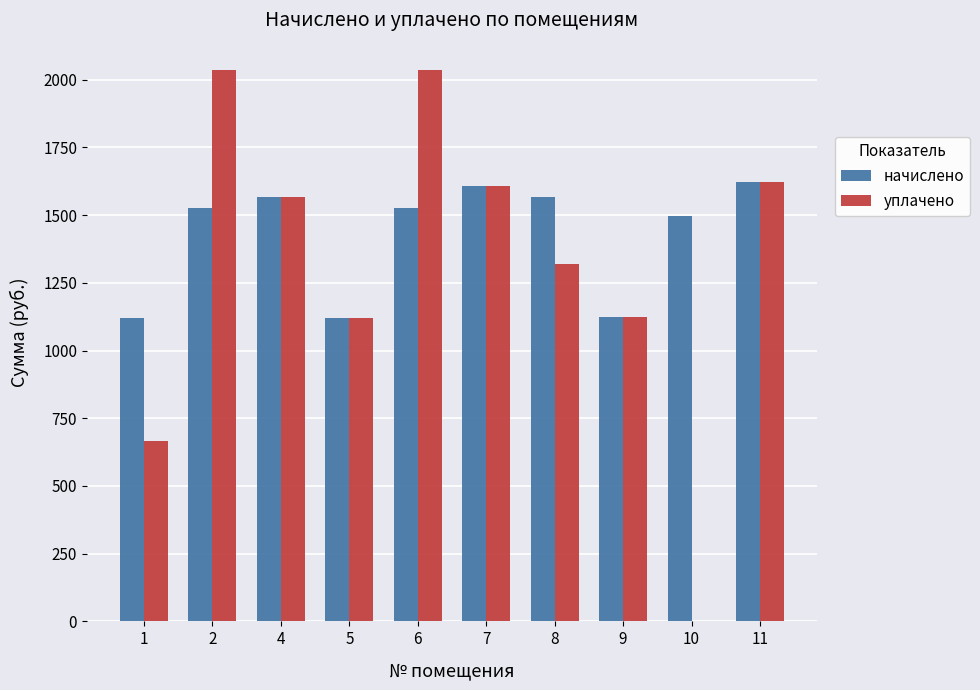

Which series has the largest total across all categories?

начислено